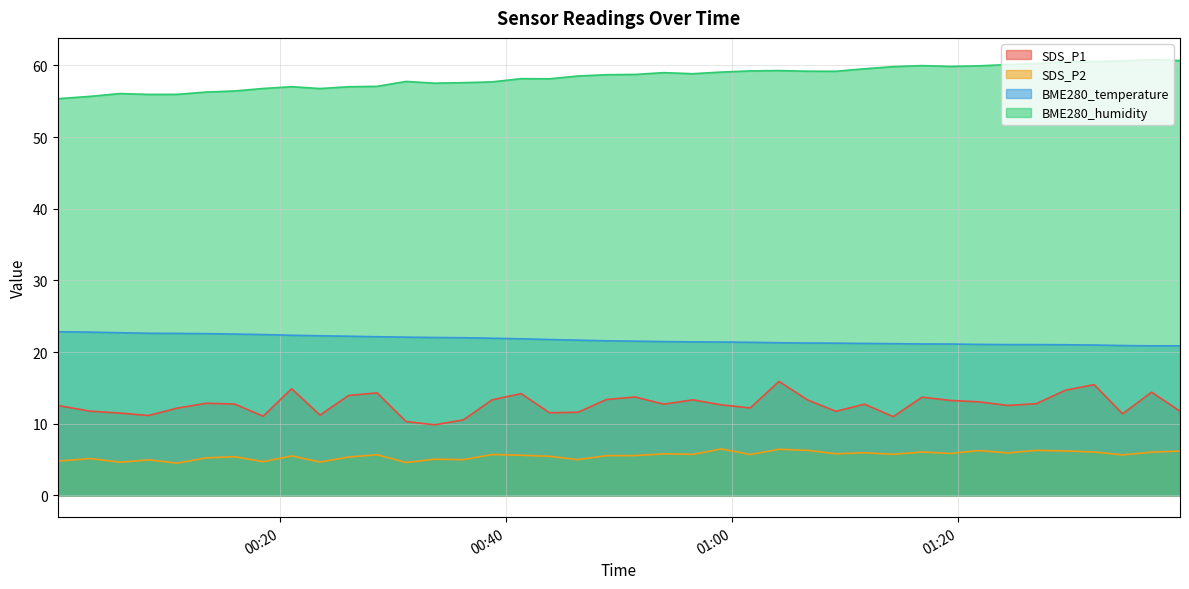

What are all the series names shown in the legend?

SDS_P1, SDS_P2, BME280_temperature, BME280_humidity